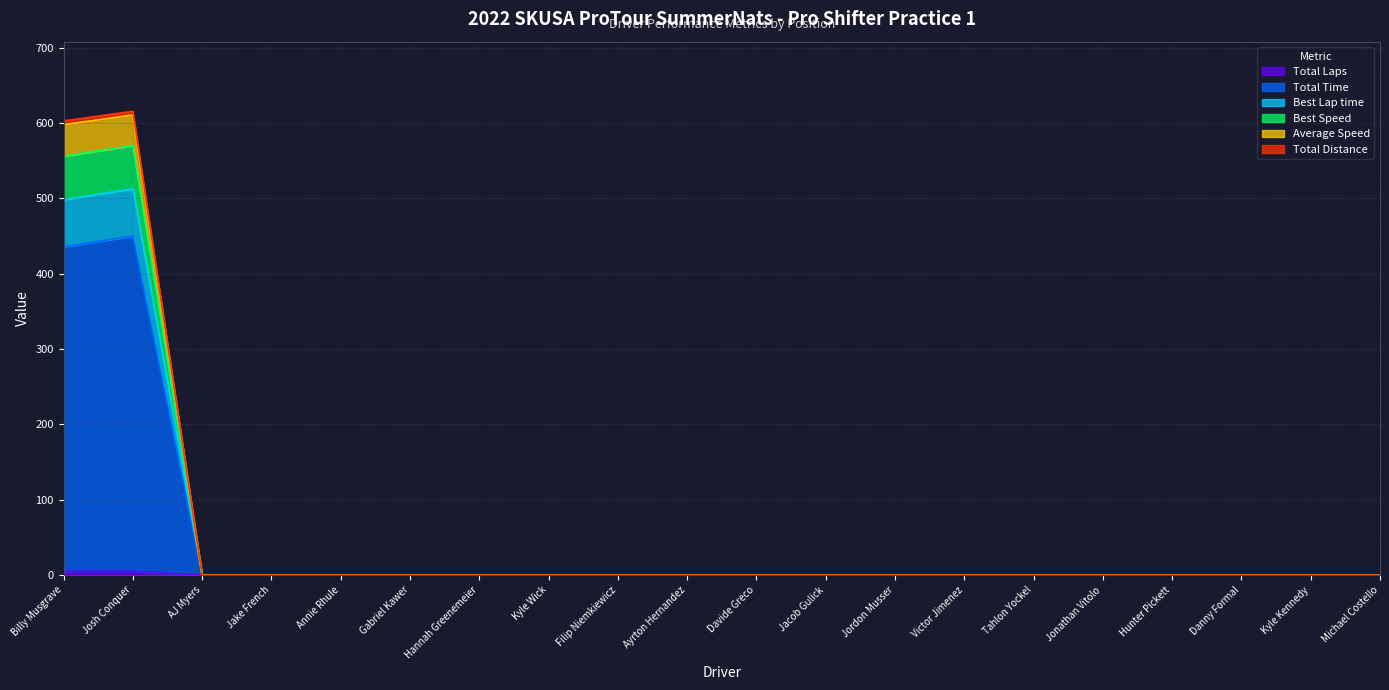

At which label is Best Speed closest to 305?

Billy Musgrave